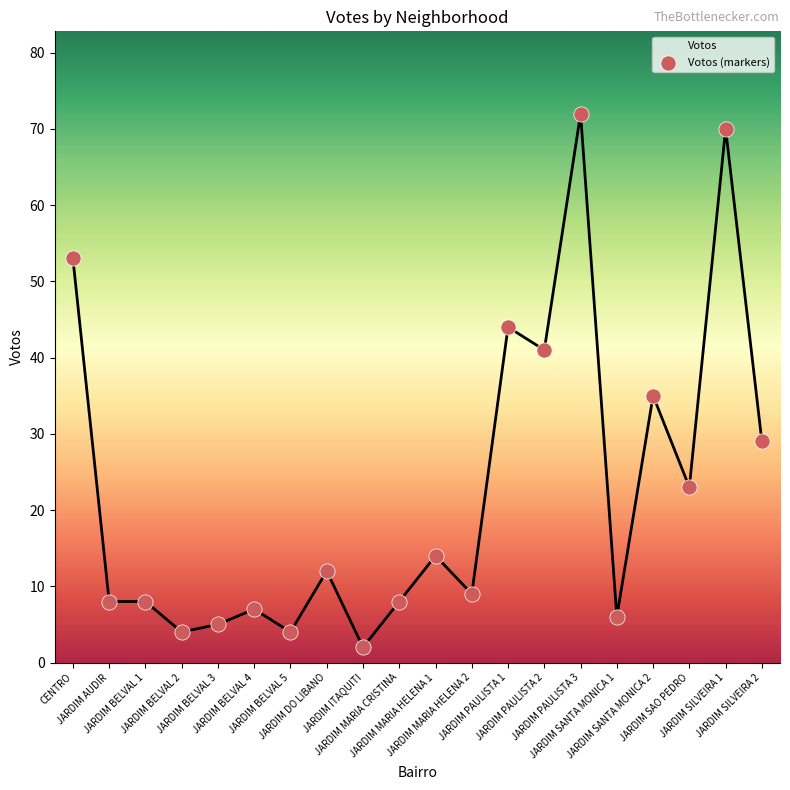

What is the change in value from JARDIM BELVAL 2 to JARDIM MARIA HELENA 2?

+5